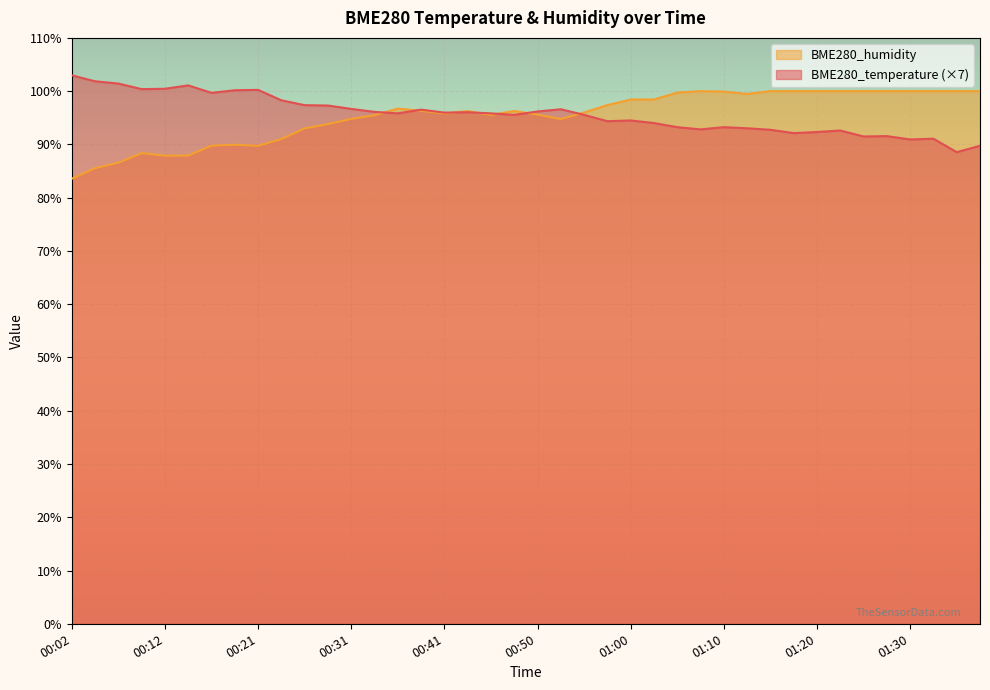

At which category is the sum across all series the highest?

01:10